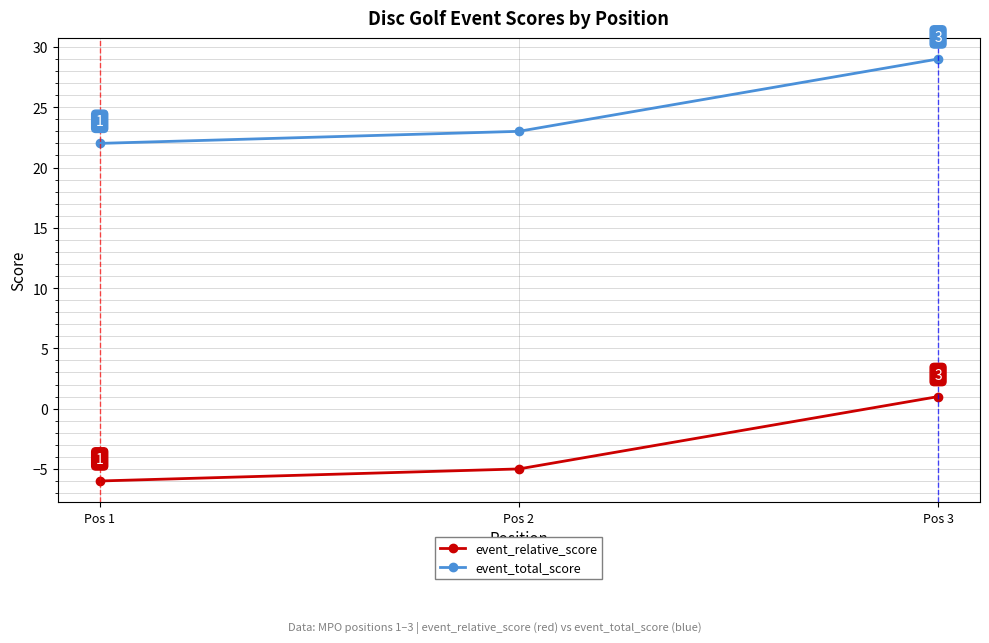

What is the value of the event_total_score point at the 3rd from the left?

29